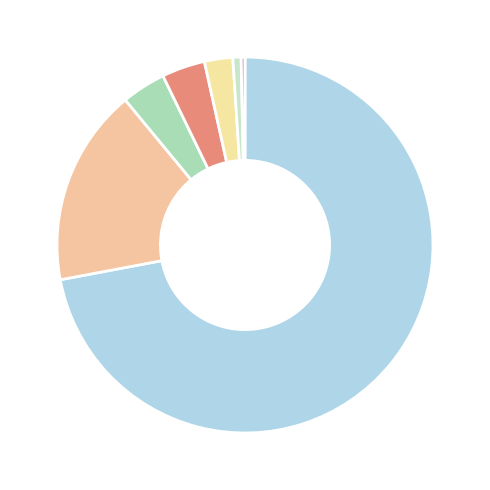

Is there a majority slice in this chart?

Yes